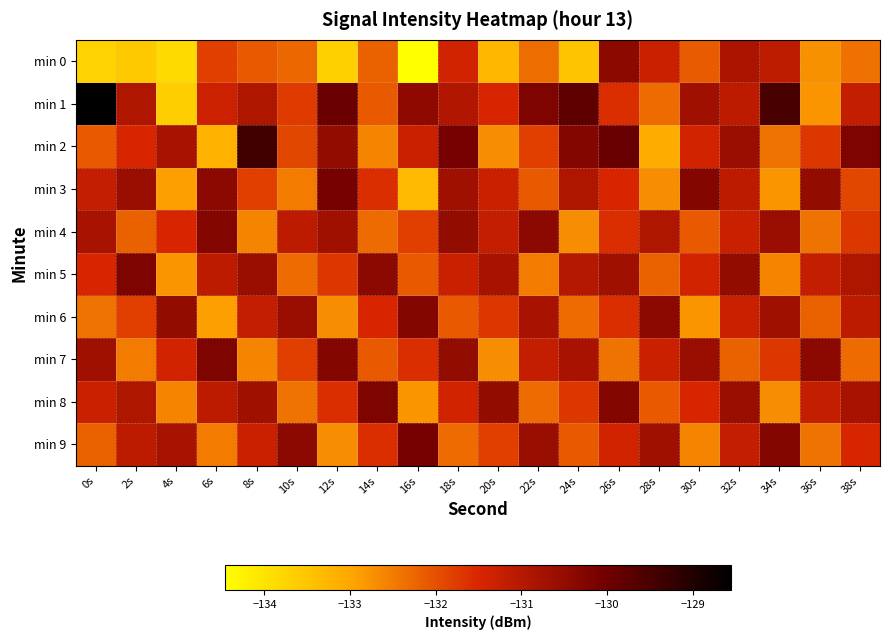

Reading left to right, transcribe all the data shown in this chart.

min 0: 0s=-133.7	2s=-133.6	4s=-133.8	6s=-131.8	8s=-132.1	10s=-132.3	12s=-133.7	14s=-132.2	16s=-134.5	18s=-131.4	20s=-133.3	22s=-132.3	24s=-133.5	26s=-130.4	28s=-131.3	30s=-132.1	32s=-130.9	34s=-131.1	36s=-132.8	38s=-132.4
min 1: 0s=-128.6	2s=-130.9	4s=-133.6	6s=-131.3	8s=-130.9	10s=-131.7	12s=-129.9	14s=-132.1	16s=-130.4	18s=-130.9	20s=-131.5	22s=-130.2	24s=-129.8	26s=-131.6	28s=-132.3	30s=-130.7	32s=-131.1	34s=-129.5	36s=-132.8	38s=-131.2
min 2: 0s=-132.1	2s=-131.5	4s=-130.8	6s=-133.2	8s=-129.4	10s=-131.9	12s=-130.5	14s=-132.6	16s=-131.3	18s=-130.1	20s=-132.7	22s=-131.8	24s=-130.3	26s=-129.9	28s=-133.1	30s=-131.4	32s=-130.6	34s=-132.4	36s=-131.7	38s=-130.2
min 3: 0s=-131.2	2s=-130.6	4s=-132.9	6s=-130.4	8s=-131.8	10s=-132.5	12s=-130.1	14s=-131.6	16s=-133.3	18s=-130.7	20s=-131.3	22s=-132.1	24s=-130.9	26s=-131.5	28s=-132.7	30s=-130.3	32s=-131.1	34s=-132.8	36s=-130.5	38s=-131.9
min 4: 0s=-130.8	2s=-132.2	4s=-131.5	6s=-130.3	8s=-132.6	10s=-131.1	12s=-130.7	14s=-132.3	16s=-131.8	18s=-130.5	20s=-131.2	22s=-130.4	24s=-132.7	26s=-131.6	28s=-130.9	30s=-132.1	32s=-131.3	34s=-130.6	36s=-132.4	38s=-131.7
min 5: 0s=-131.5	2s=-130.2	4s=-132.8	6s=-131.1	8s=-130.6	10s=-132.3	12s=-131.7	14s=-130.4	16s=-132.1	18s=-131.3	20s=-130.8	22s=-132.5	24s=-131.0	26s=-130.7	28s=-132.2	30s=-131.4	32s=-130.5	34s=-132.6	36s=-131.2	38s=-130.9
min 6: 0s=-132.4	2s=-131.8	4s=-130.5	6s=-132.9	8s=-131.2	10s=-130.6	12s=-132.7	14s=-131.5	16s=-130.3	18s=-132.1	20s=-131.7	22s=-130.8	24s=-132.3	26s=-131.6	28s=-130.4	30s=-132.8	32s=-131.3	34s=-130.7	36s=-132.2	38s=-131.1
min 7: 0s=-130.7	2s=-132.5	4s=-131.4	6s=-130.2	8s=-132.6	10s=-131.8	12s=-130.3	14s=-132.1	16s=-131.6	18s=-130.5	20s=-132.7	22s=-131.2	24s=-130.8	26s=-132.4	28s=-131.3	30s=-130.6	32s=-132.2	34s=-131.7	36s=-130.4	38s=-132.3
min 8: 0s=-131.3	2s=-130.9	4s=-132.6	6s=-131.1	8s=-130.7	10s=-132.4	12s=-131.6	14s=-130.2	16s=-132.8	18s=-131.4	20s=-130.5	22s=-132.3	24s=-131.7	26s=-130.3	28s=-132.1	30s=-131.5	32s=-130.6	34s=-132.7	36s=-131.2	38s=-130.8
min 9: 0s=-132.2	2s=-131.1	4s=-130.8	6s=-132.5	8s=-131.3	10s=-130.4	12s=-132.7	14s=-131.6	16s=-130.1	18s=-132.3	20s=-131.8	22s=-130.6	24s=-132.1	26s=-131.4	28s=-130.7	30s=-132.6	32s=-131.2	34s=-130.3	36s=-132.4	38s=-131.5